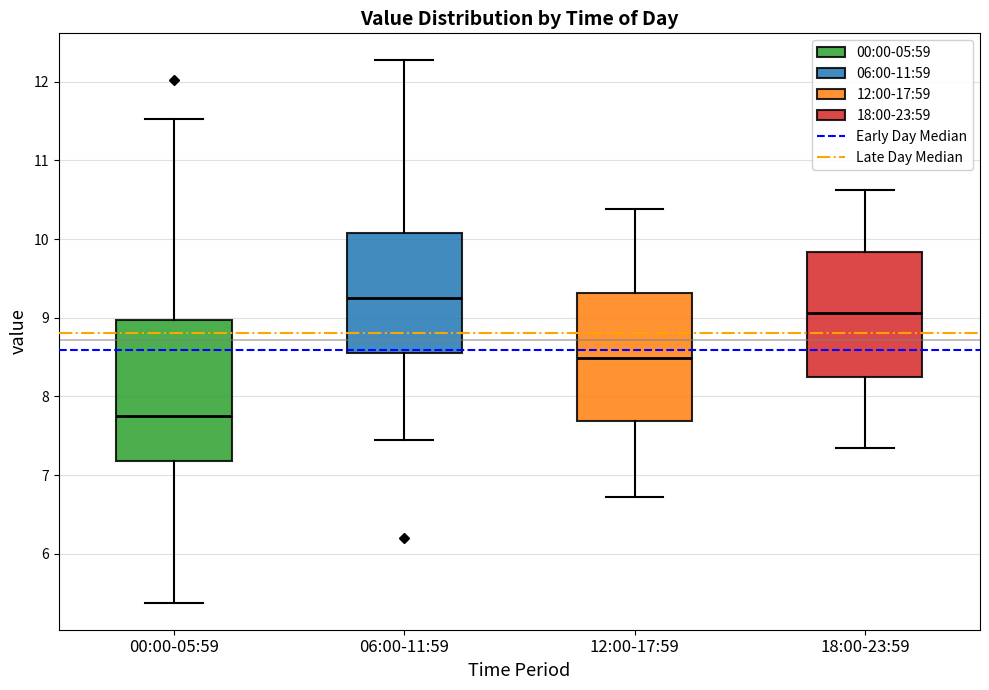

Reading left to right, read every box against the y-axis: the position of its median line, the range the box covers, and the ends of its whiskers. The values are not printed on the chart, so give them approximately, as read against the axis.

00:00-05:59: median 7.8, box 7.2 to 9.0, whiskers 5.4 to 11.5
06:00-11:59: median 9.3, box 8.6 to 10.1, whiskers 7.5 to 12.3
12:00-17:59: median 8.5, box 7.7 to 9.3, whiskers 6.7 to 10.4
18:00-23:59: median 9.1, box 8.3 to 9.8, whiskers 7.4 to 10.6